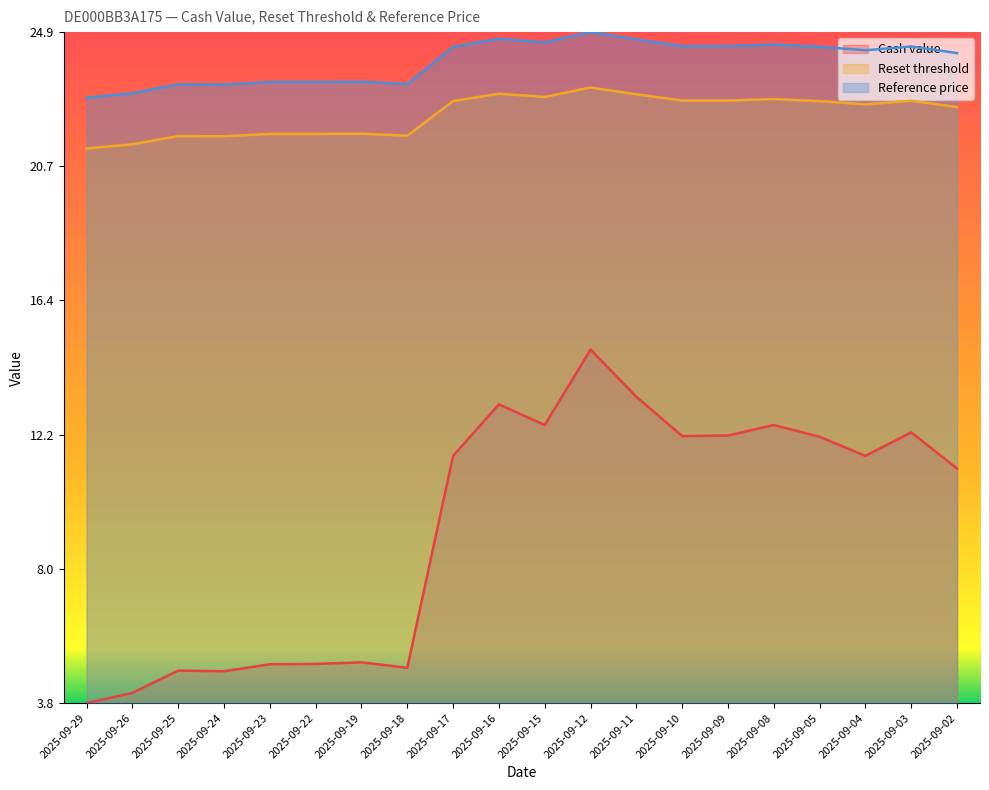

True or false: Cash value and Reference price cross at least once.

False